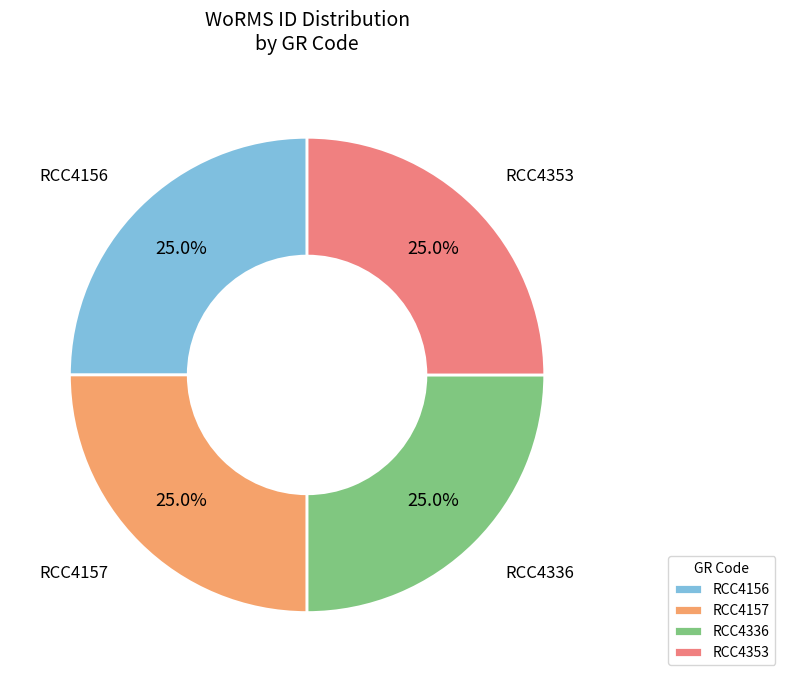

What is the ratio of the value at RCC4353 to the value at RCC4156?

1.0